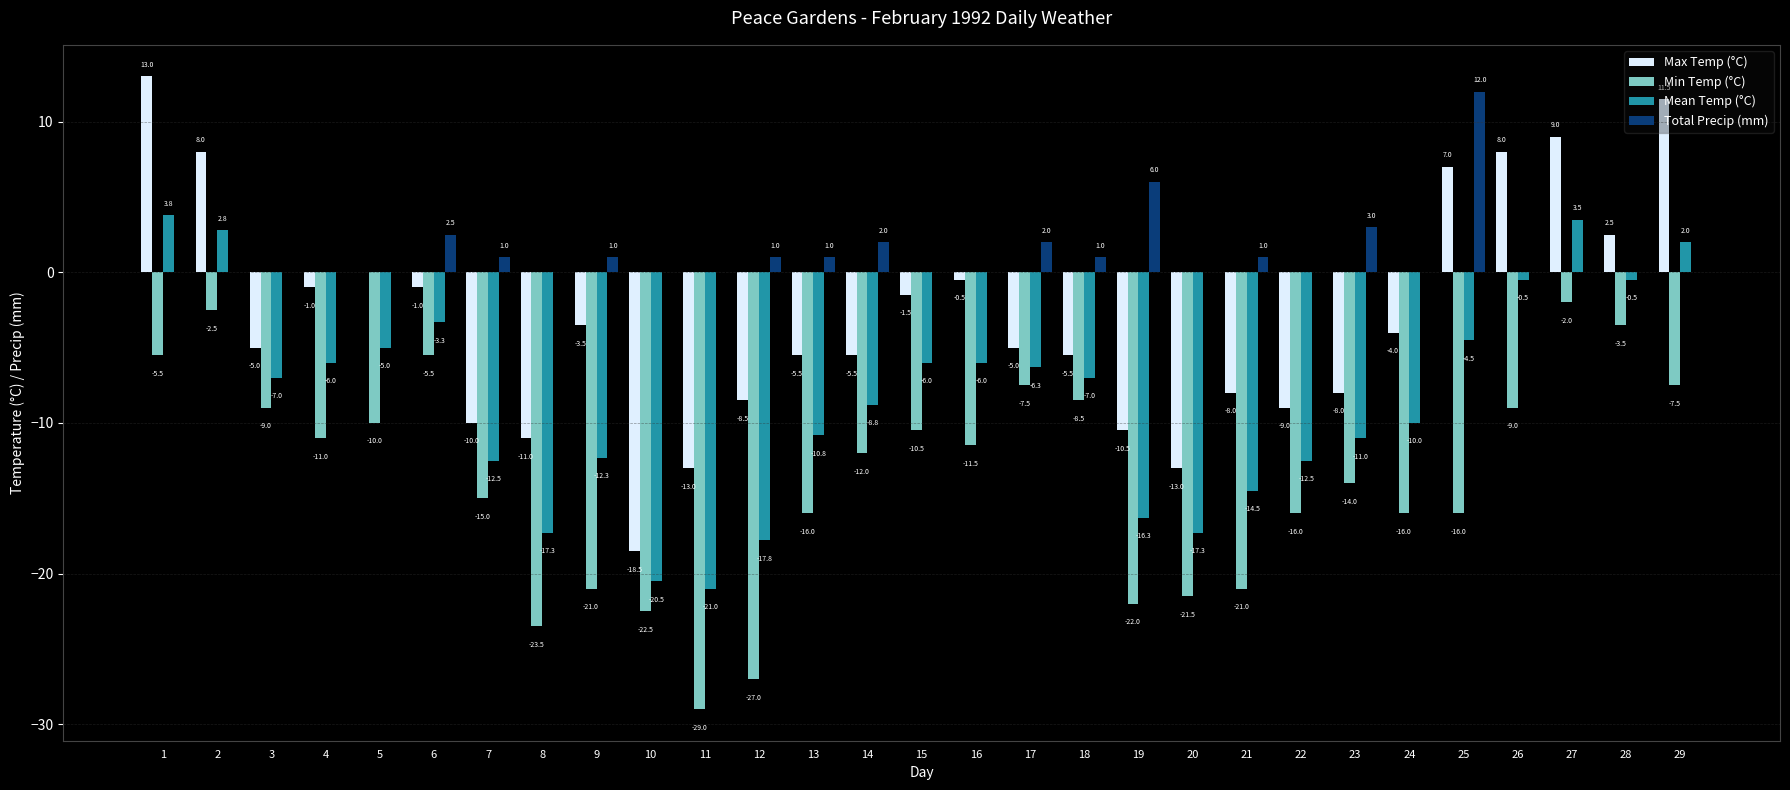

Reading right to left, what are all the values shown in this chart?

Max Temp (°C): 29=11.5	28=2.5	27=9.0	26=8.0	25=7.0	24=-4.0	23=-8.0	22=-9.0	21=-8.0	20=-13.0	19=-10.5	18=-5.5	17=-5.0	16=-0.5	15=-1.5	14=-5.5	13=-5.5	12=-8.5	11=-13.0	10=-18.5	9=-3.5	8=-11.0	7=-10.0	6=-1.0	5=0.0	4=-1.0	3=-5.0	2=8.0	1=13.0
Min Temp (°C): 29=-7.5	28=-3.5	27=-2.0	26=-9.0	25=-16.0	24=-16.0	23=-14.0	22=-16.0	21=-21.0	20=-21.5	19=-22.0	18=-8.5	17=-7.5	16=-11.5	15=-10.5	14=-12.0	13=-16.0	12=-27.0	11=-29.0	10=-22.5	9=-21.0	8=-23.5	7=-15.0	6=-5.5	5=-10.0	4=-11.0	3=-9.0	2=-2.5	1=-5.5
Mean Temp (°C): 29=2.0	28=-0.5	27=3.5	26=-0.5	25=-4.5	24=-10.0	23=-11.0	22=-12.5	21=-14.5	20=-17.3	19=-16.3	18=-7.0	17=-6.3	16=-6.0	15=-6.0	14=-8.8	13=-10.8	12=-17.8	11=-21.0	10=-20.5	9=-12.3	8=-17.3	7=-12.5	6=-3.3	5=-5.0	4=-6.0	3=-7.0	2=2.8	1=3.8
Total Precip (mm): 29=0.0	28=0.0	27=0.0	26=0.0	25=12.0	24=0.0	23=3.0	22=0.0	21=1.0	20=0.0	19=6.0	18=1.0	17=2.0	16=0.0	15=0.0	14=2.0	13=1.0	12=1.0	11=0.0	10=0.0	9=1.0	8=0.0	7=1.0	6=2.5	5=0.0	4=0.0	3=0.0	2=0.0	1=0.0